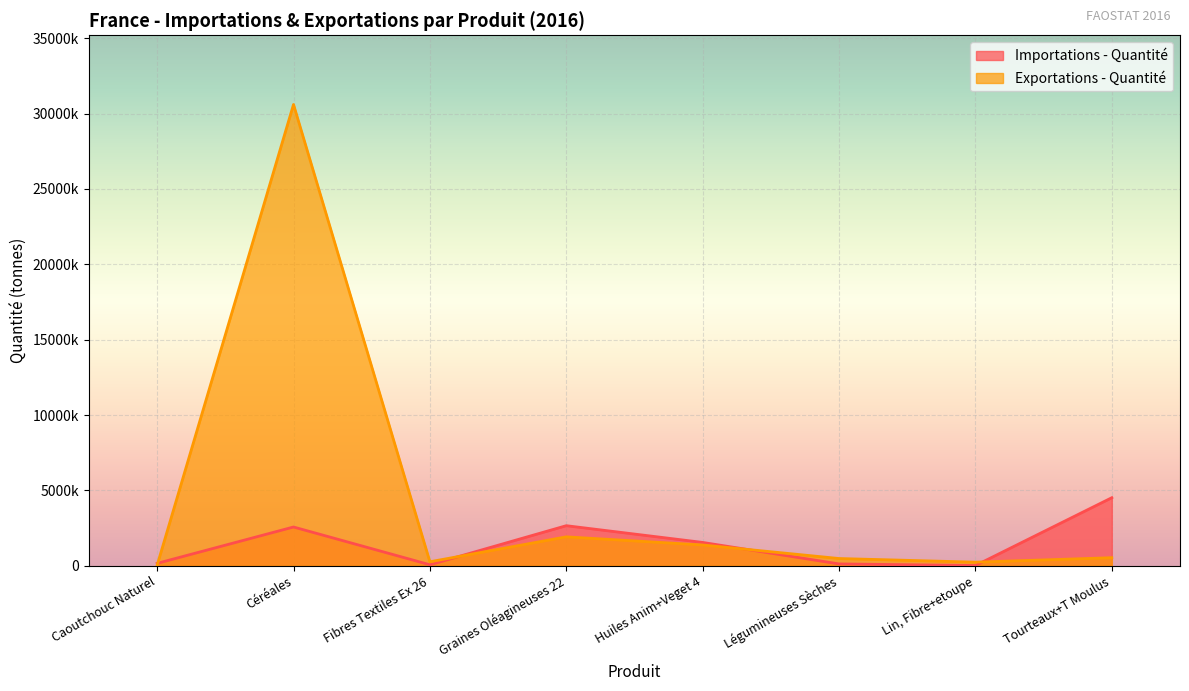

The value of Exportations - Quantité at Céréales is 30604059. True or false?

True